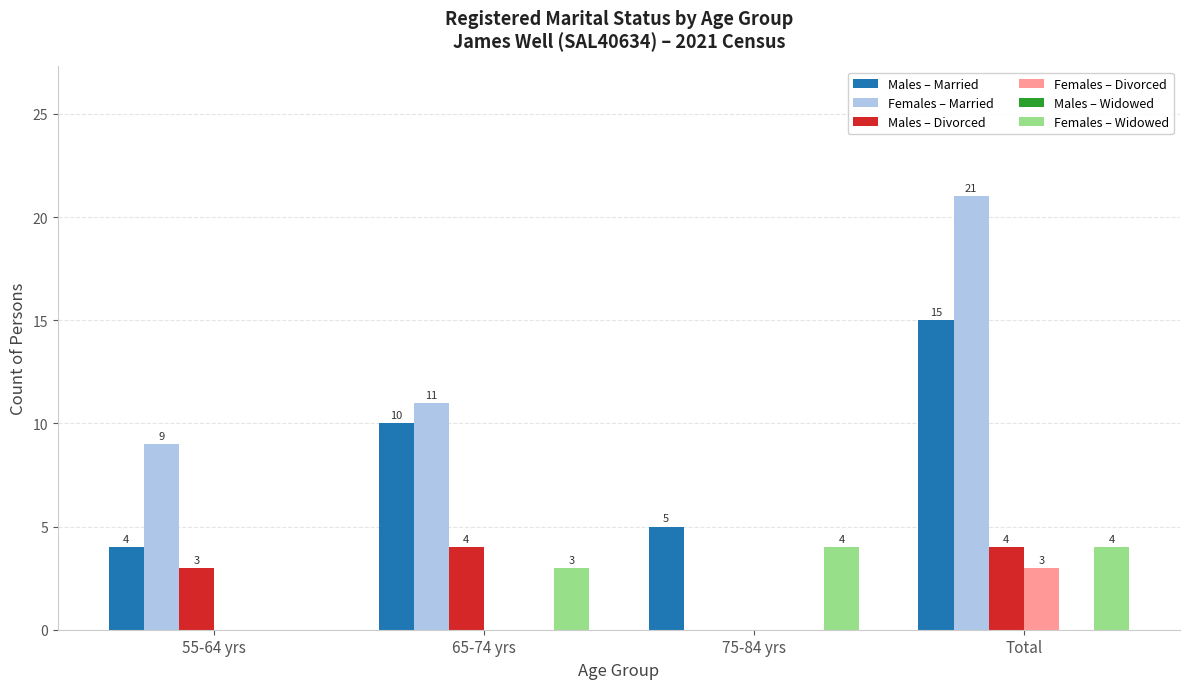

How many categories are shown in the chart?

4